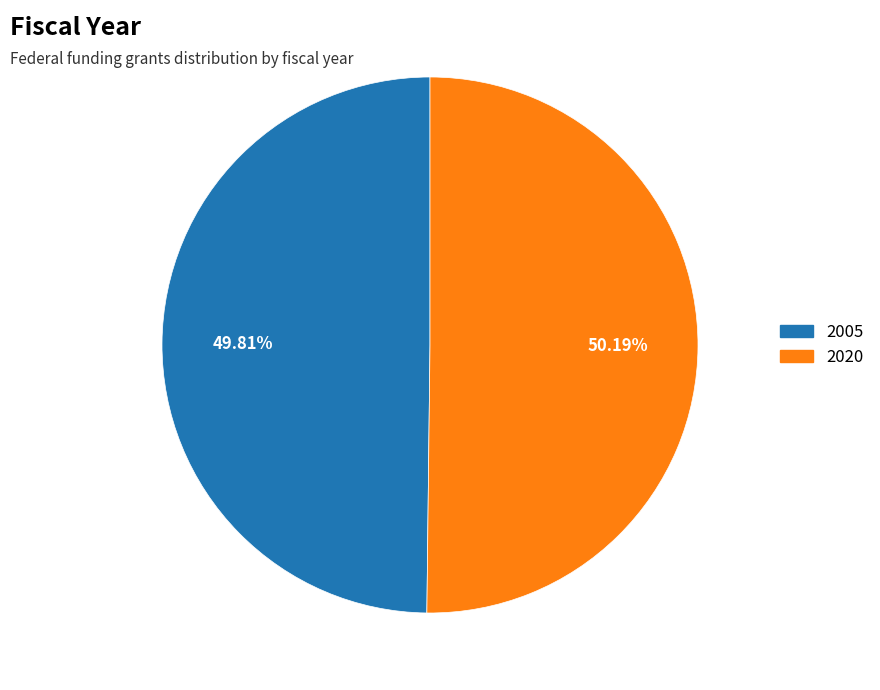

True or false: 2020 accounts for 38% of the total.

False